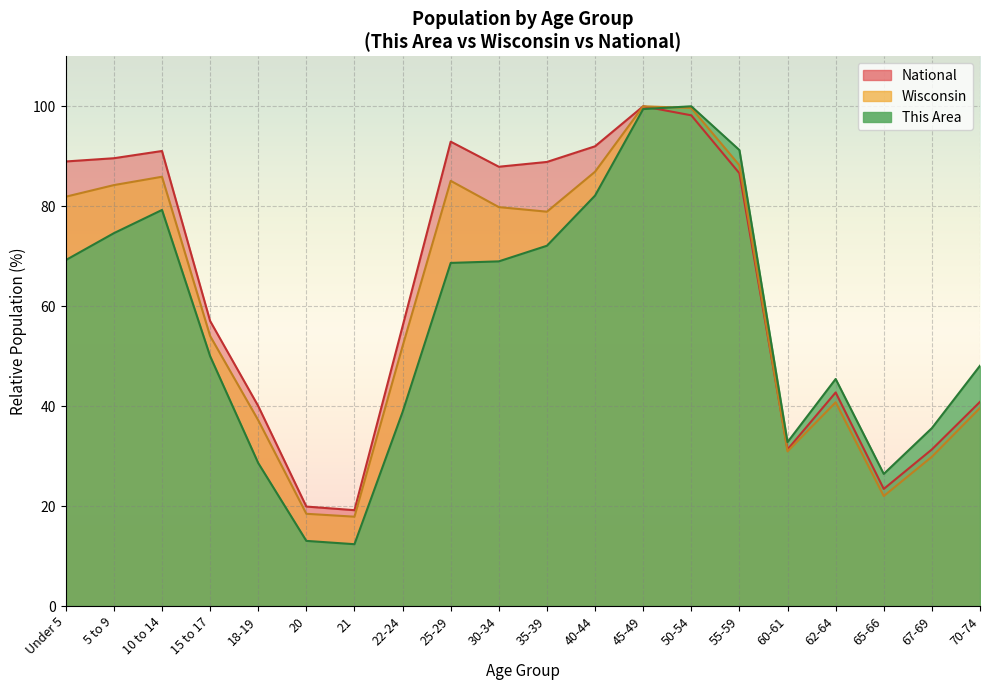

Is the value of Wisconsin at 18-19 greater than the value of National at 67-69?

Yes